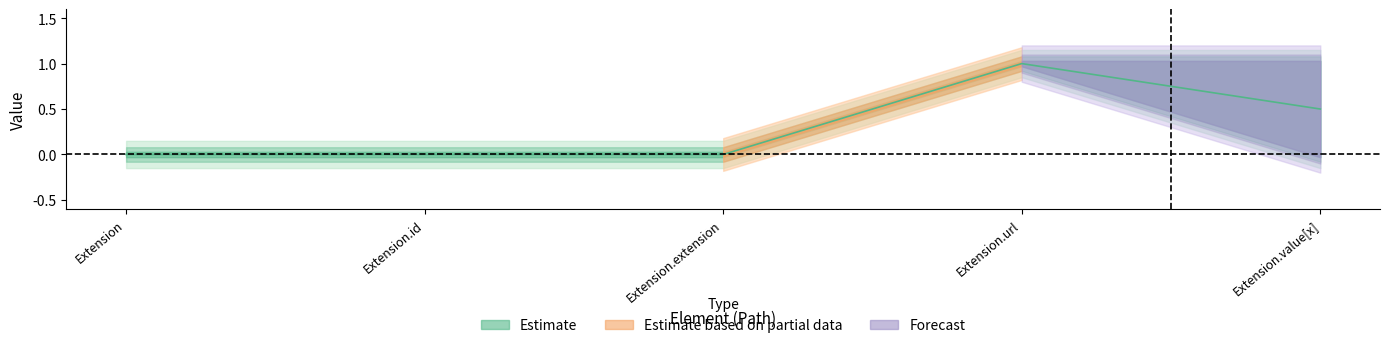

How many lines are shown in the chart?

2